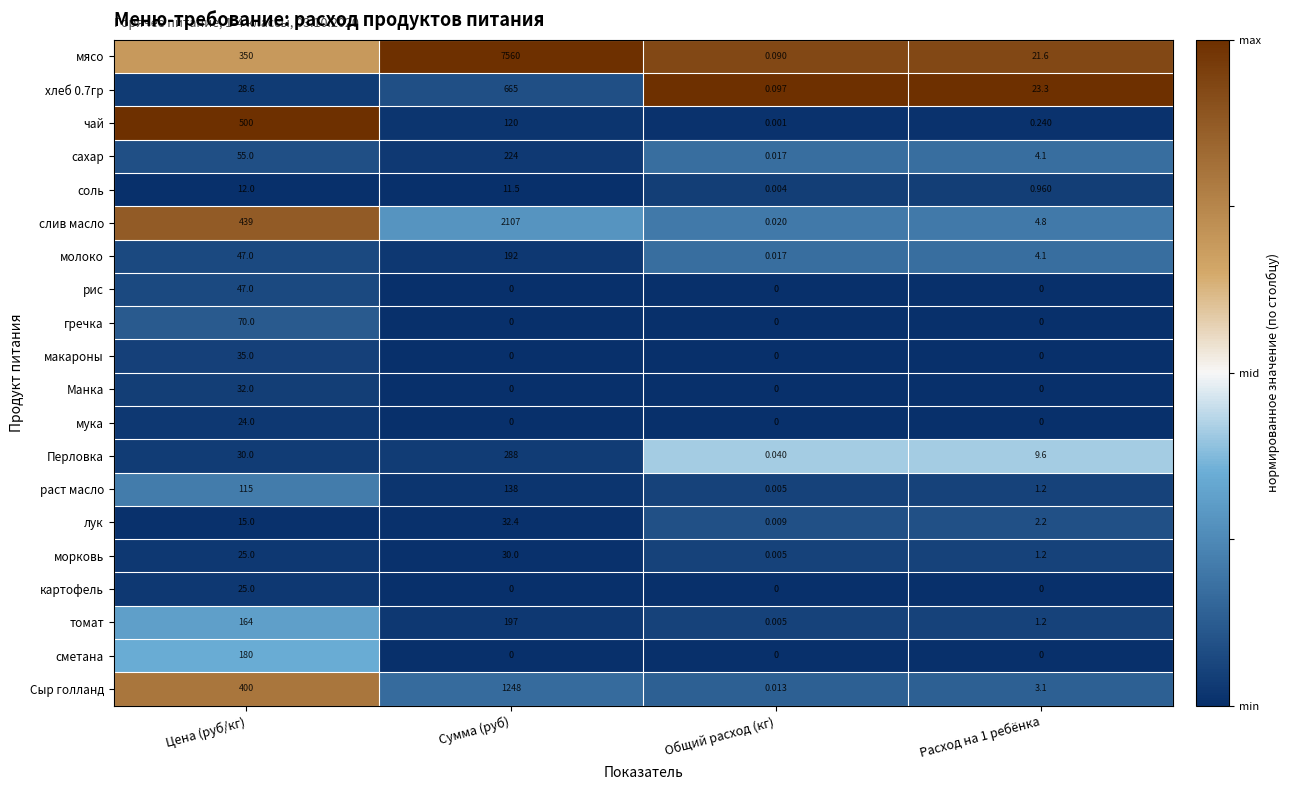

Which category has the highest value in the хлеб 0.7гр series?

Сумма (руб)